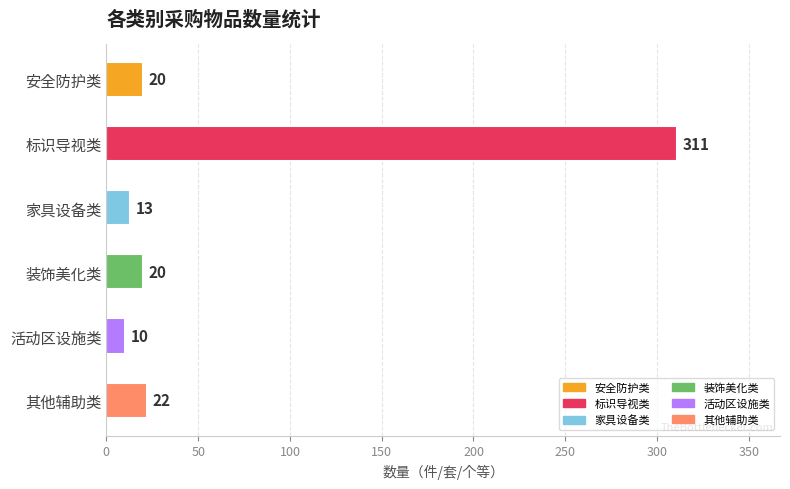

What is the difference between the maximum and minimum values?

301